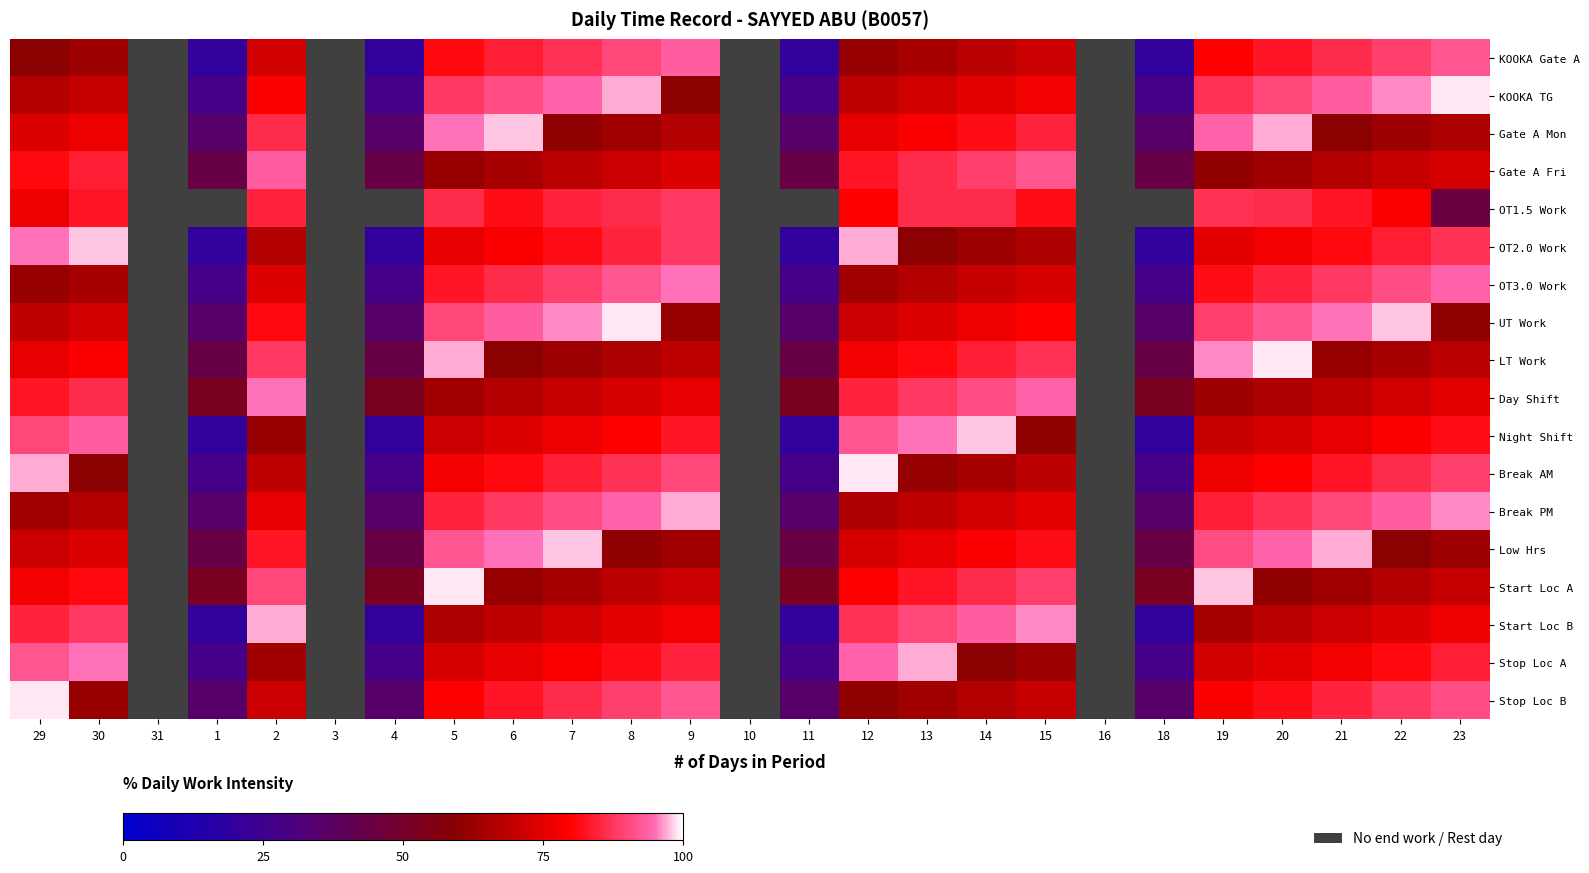

What is the difference between the maximum and minimum values in the OT1.5 Work series?

43.0